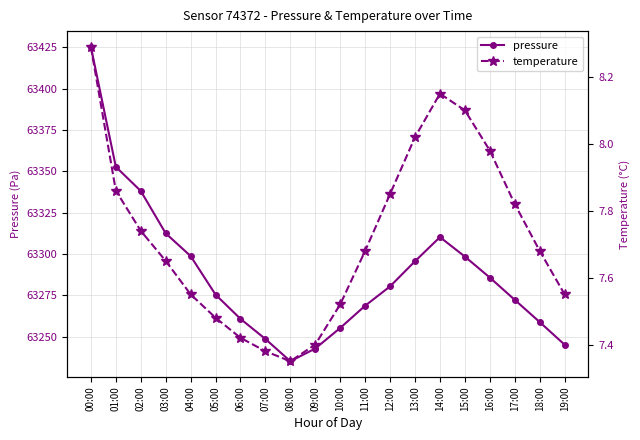

List the series in order of their overall mean, lowest first.

temperature, pressure